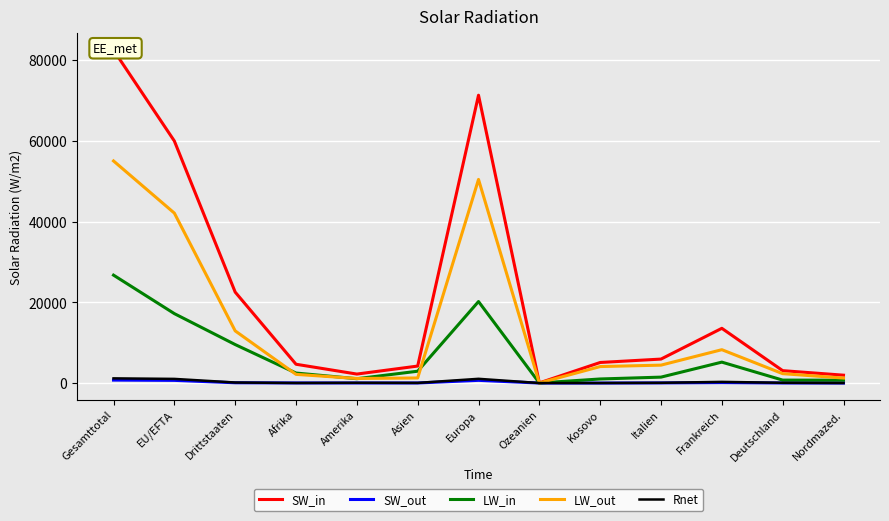

Which has a higher value, Afrika or Ozeanien?

Afrika